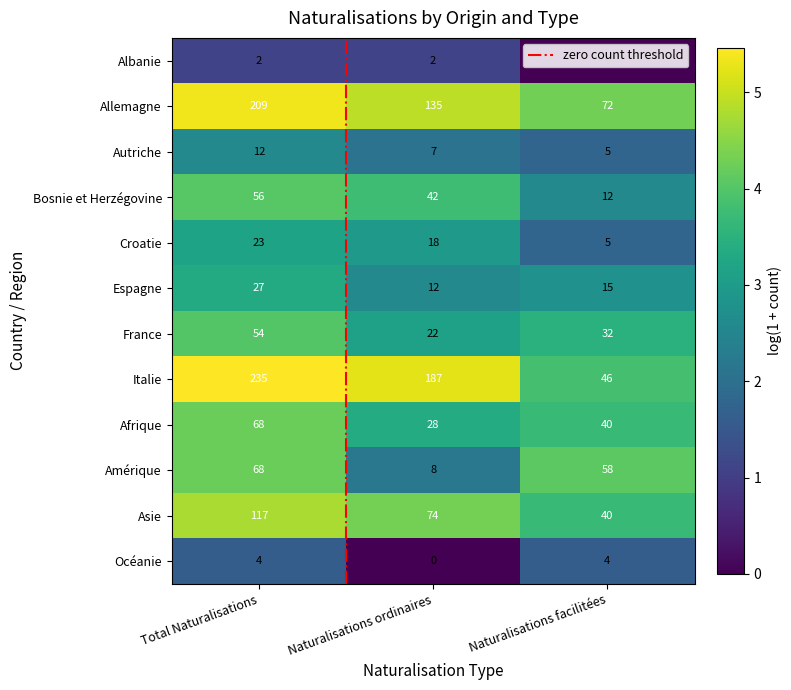

Is the value of Albanie at Total Naturalisations greater than the value of Océanie at Total Naturalisations?

No